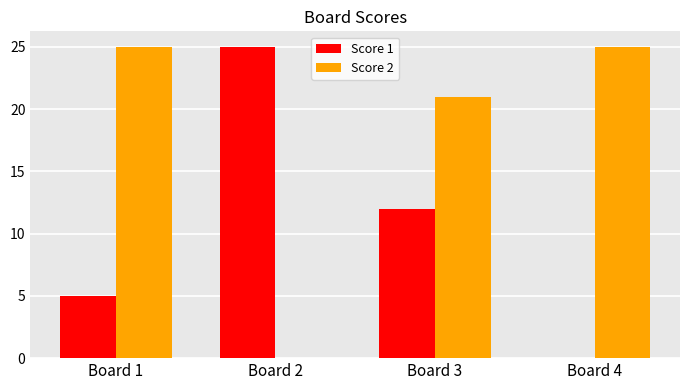

The Score 2 series shows 0 at Board 2. True or false?

True